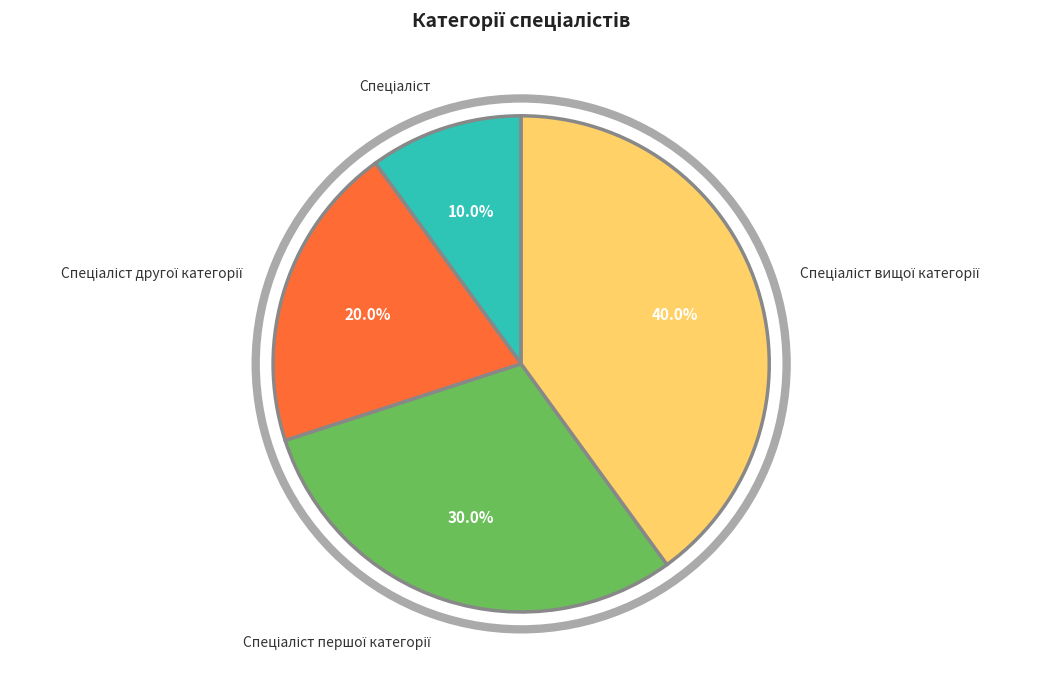

Does any single category account for the majority?

No